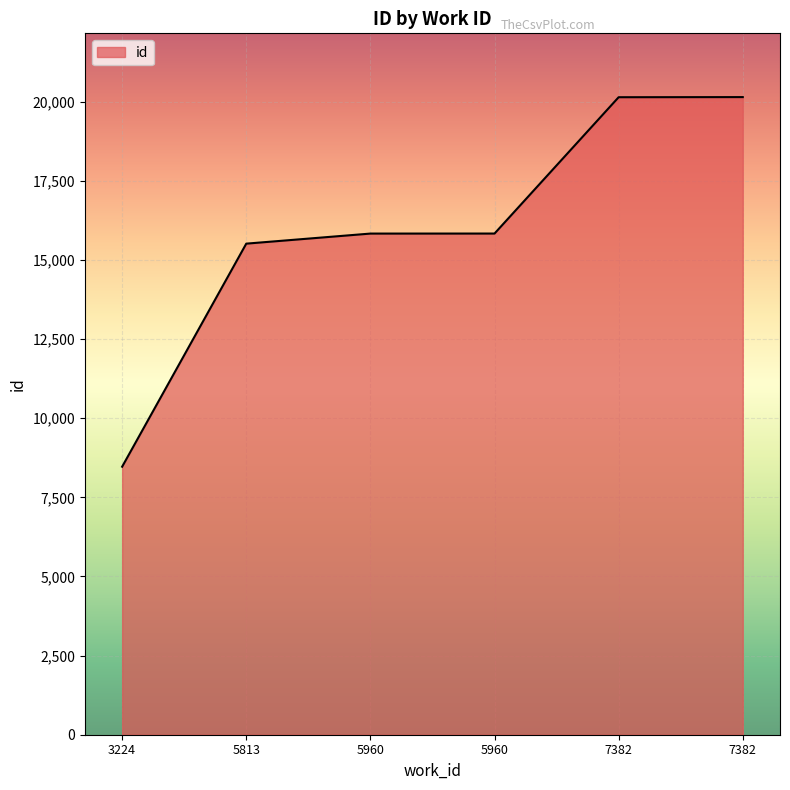

How many series are shown in this chart?

1